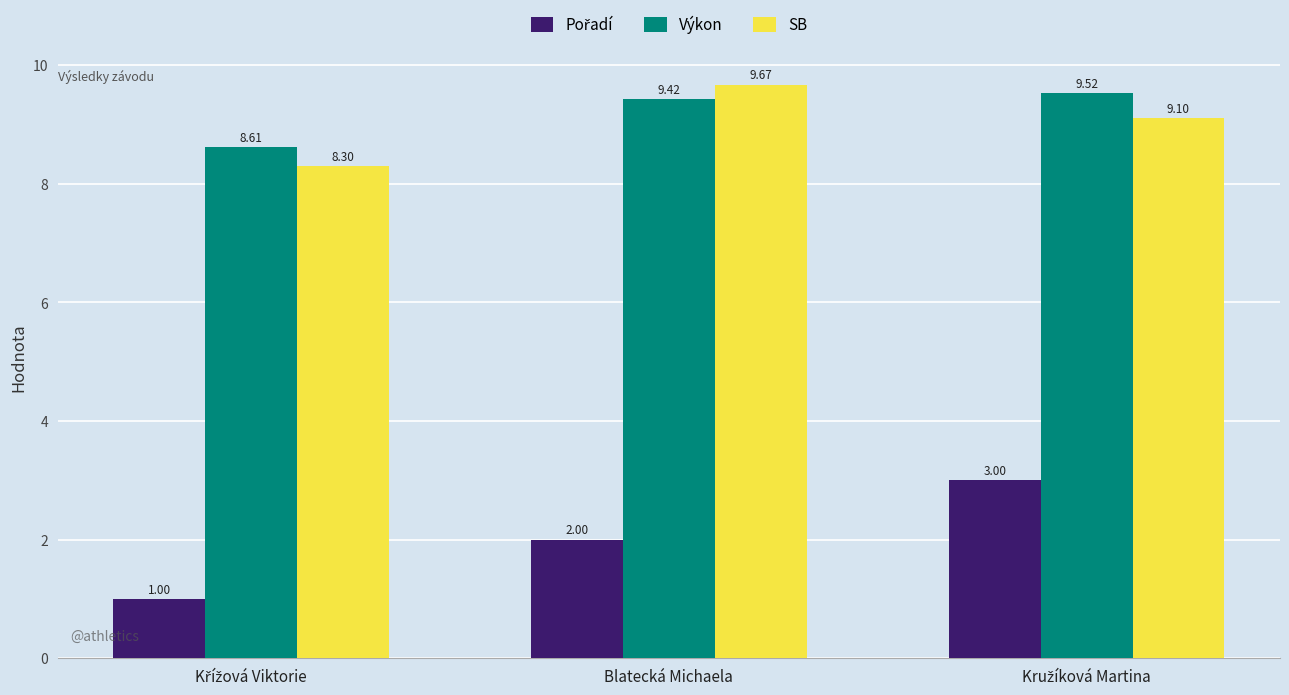

What is the label of the 2nd bar from the right?

Blatecká Michaela